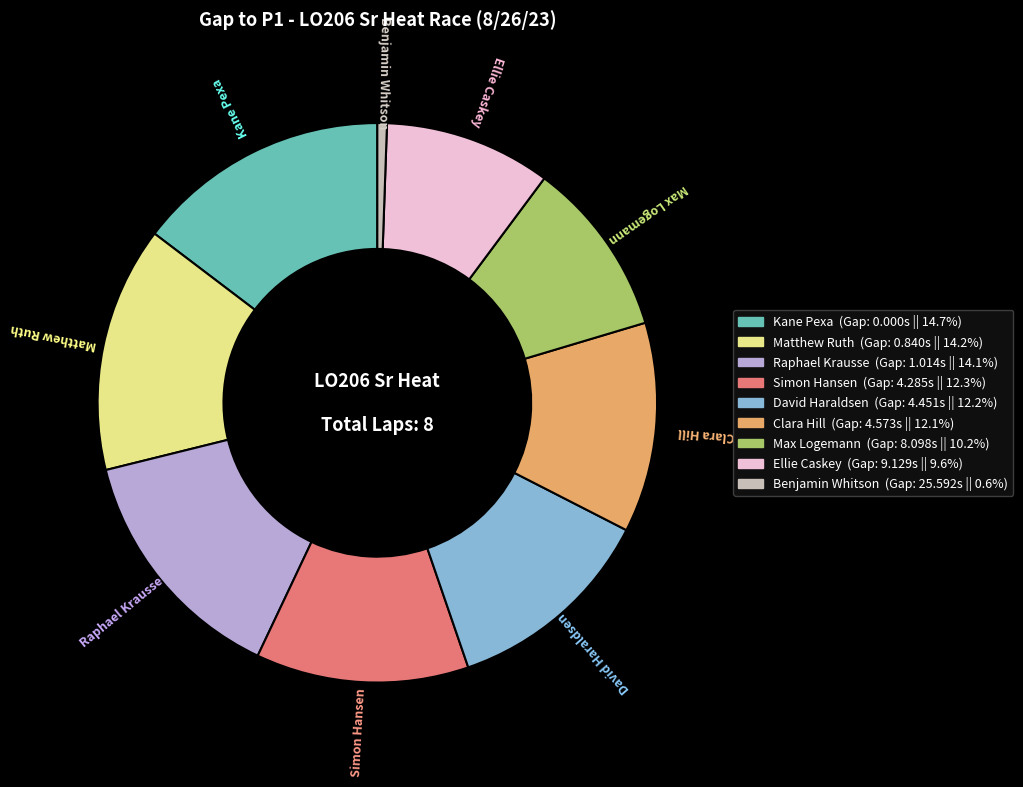

Is there a majority slice in this chart?

No